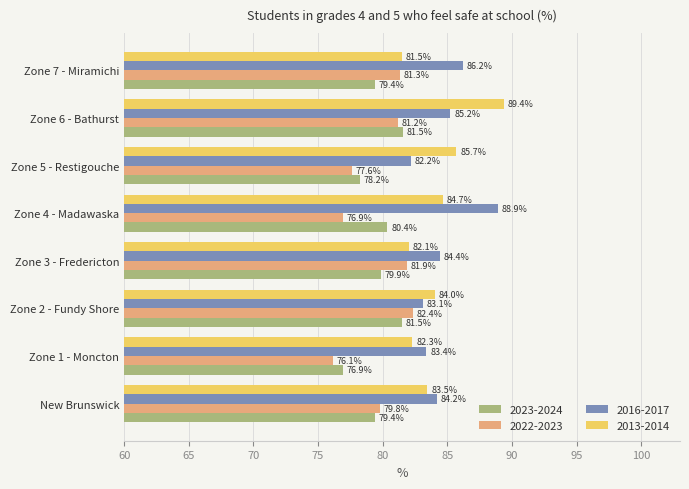

What is the difference between the highest and lowest values at Zone 5 - Restigouche?

8.1